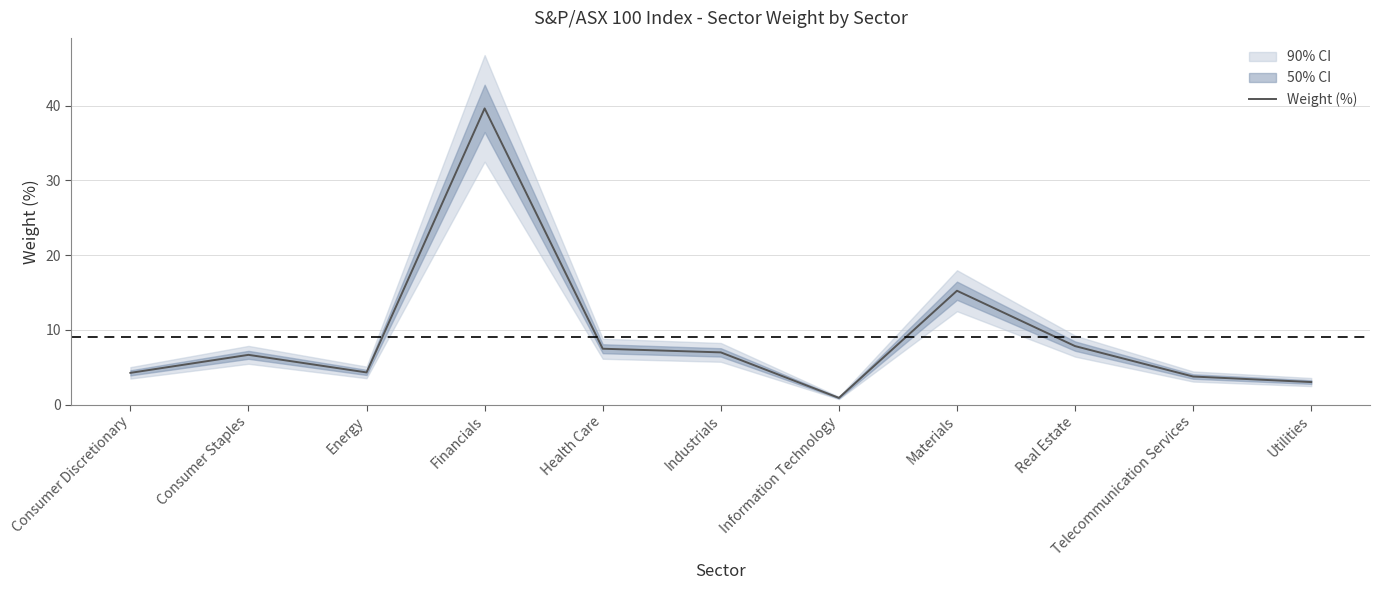

Read the value at Industrials.

7.0